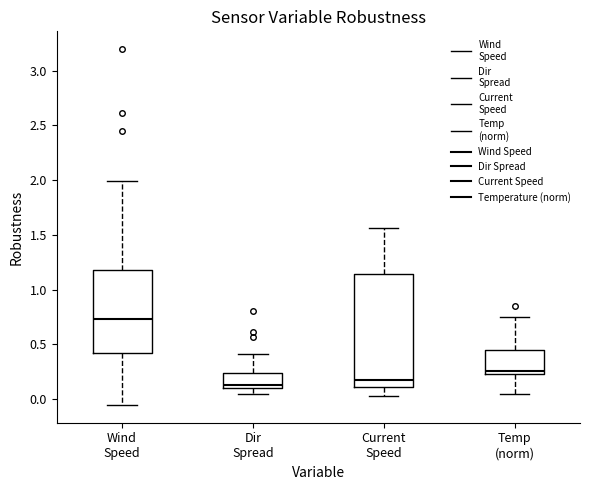

Which box's median line is the highest?

Wind Speed